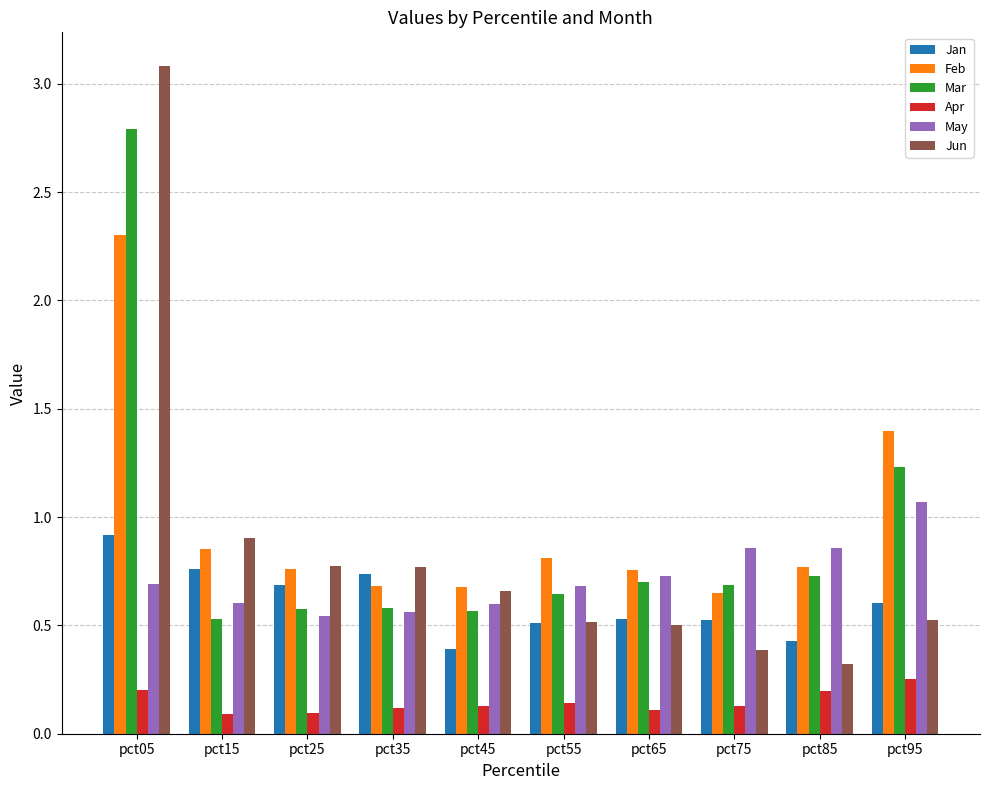

What is the sum of all Mar values?

9.0